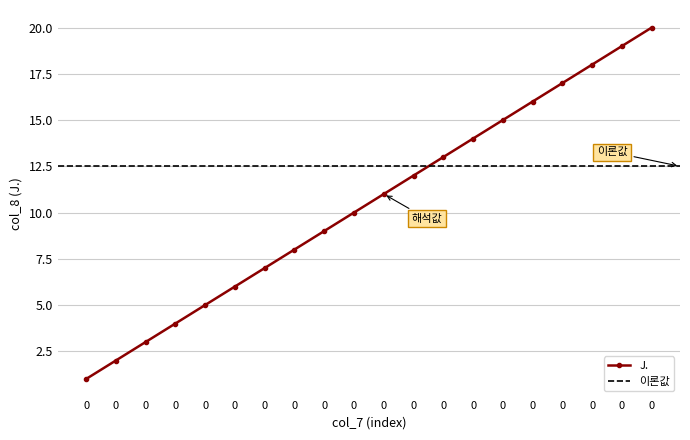

The chart shows a value of 14 at 0. True or false?

False